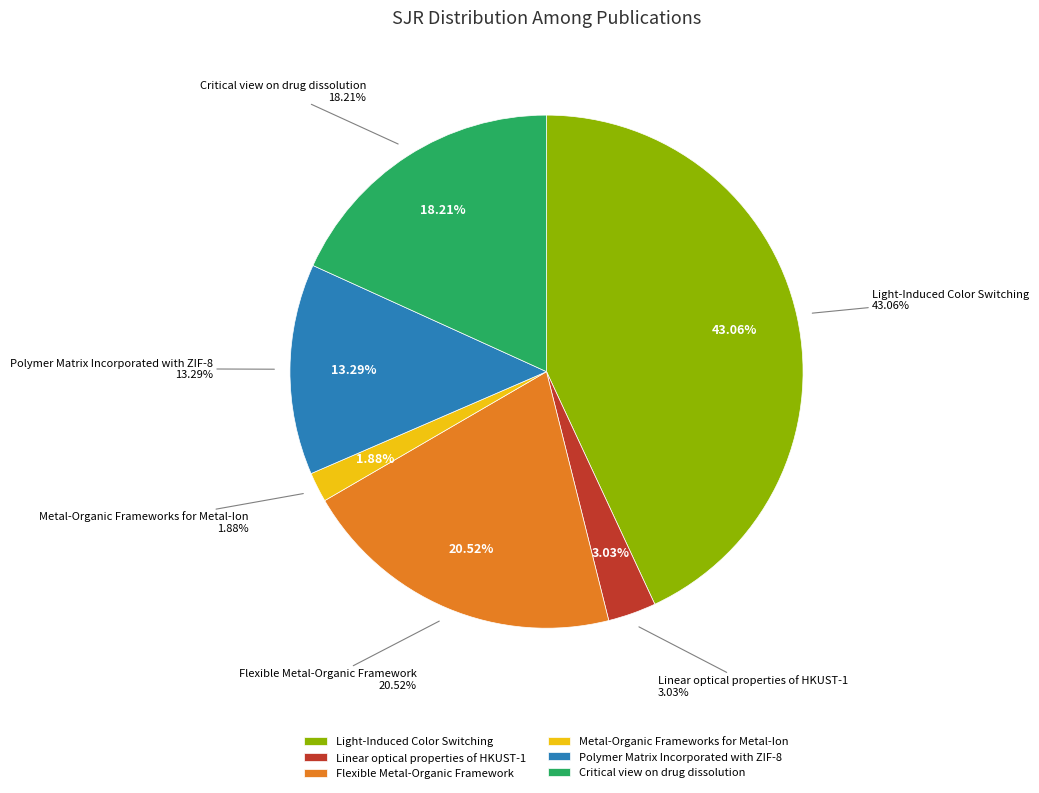

Is it true that Critical view on drug dissolution is 18% of the pie?

True